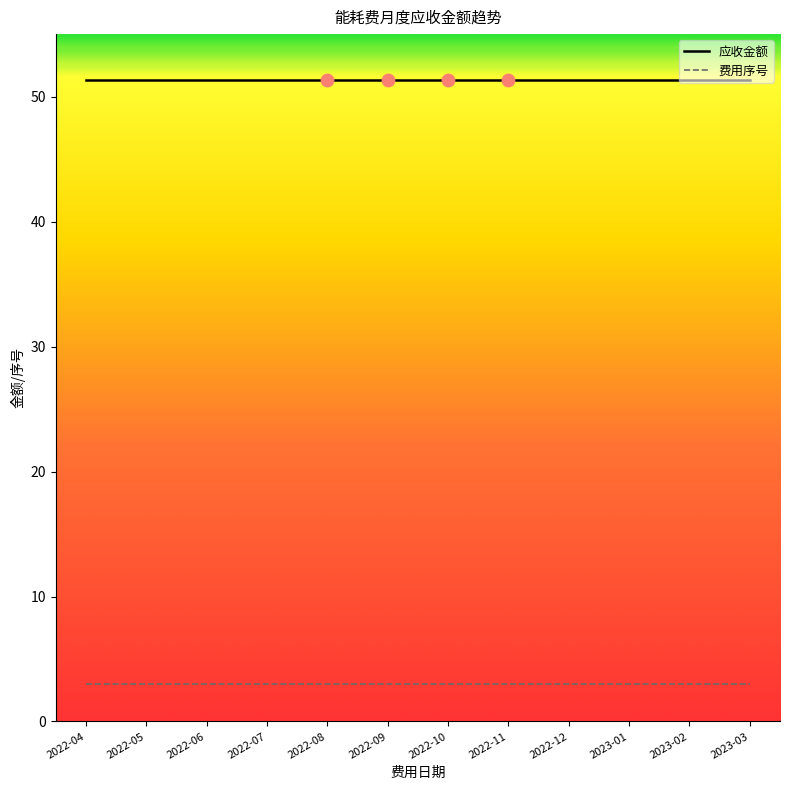

Which series has the largest total across all categories?

应收金额